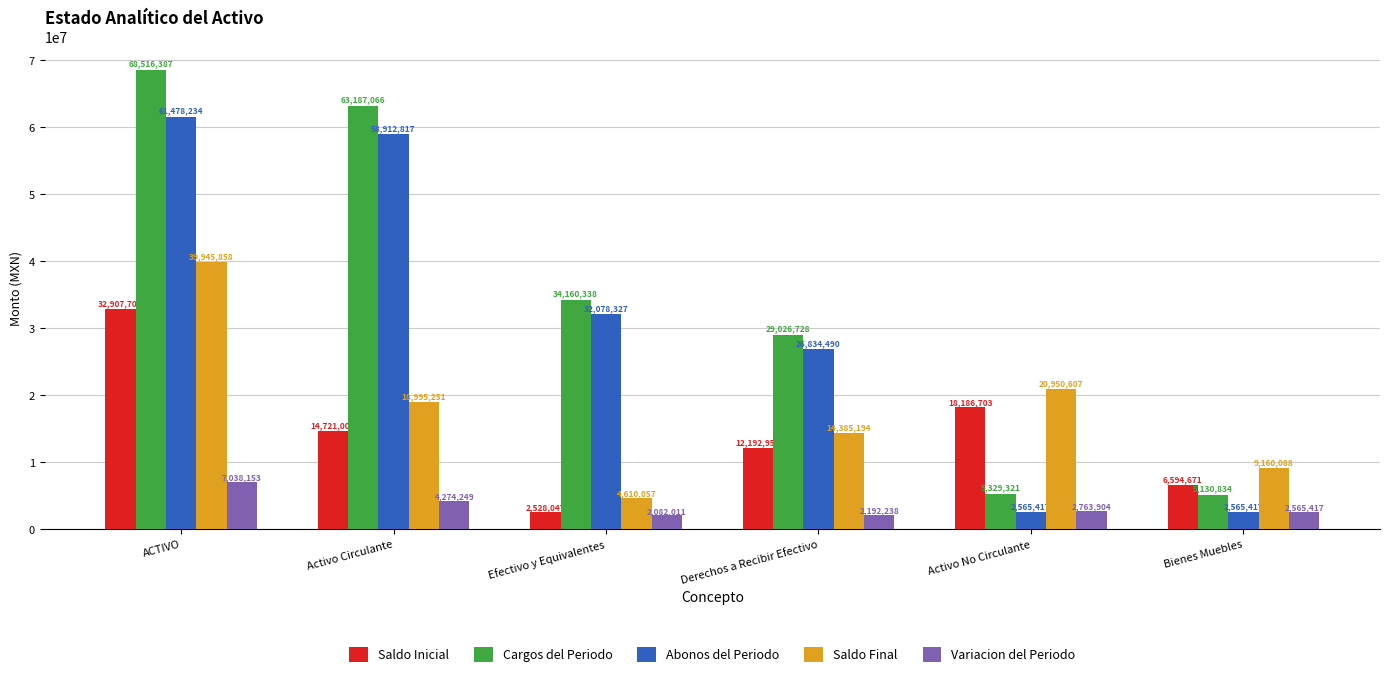

What is the label of the 3rd bar from the left?

Efectivo y Equivalentes